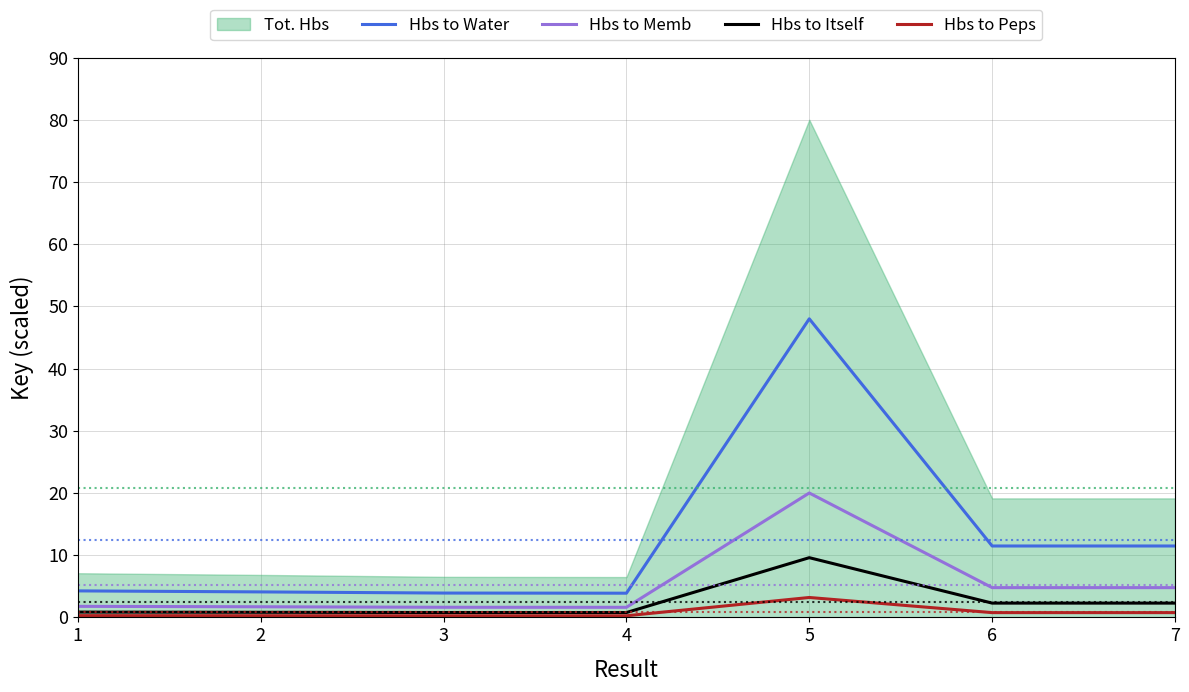

True or false: Hbs to Water and Hbs to Memb cross at least once.

False